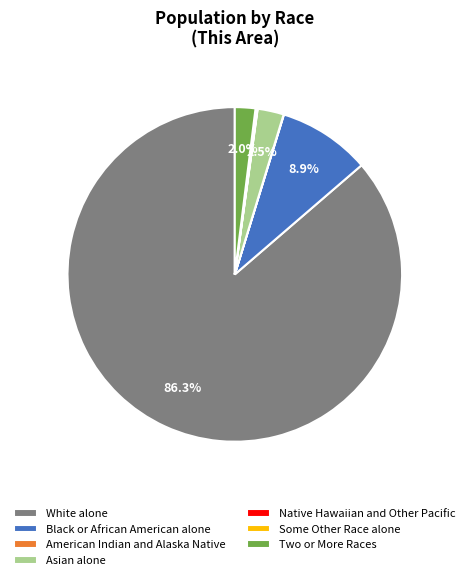

Which category has the biggest portion of the pie?

White alone